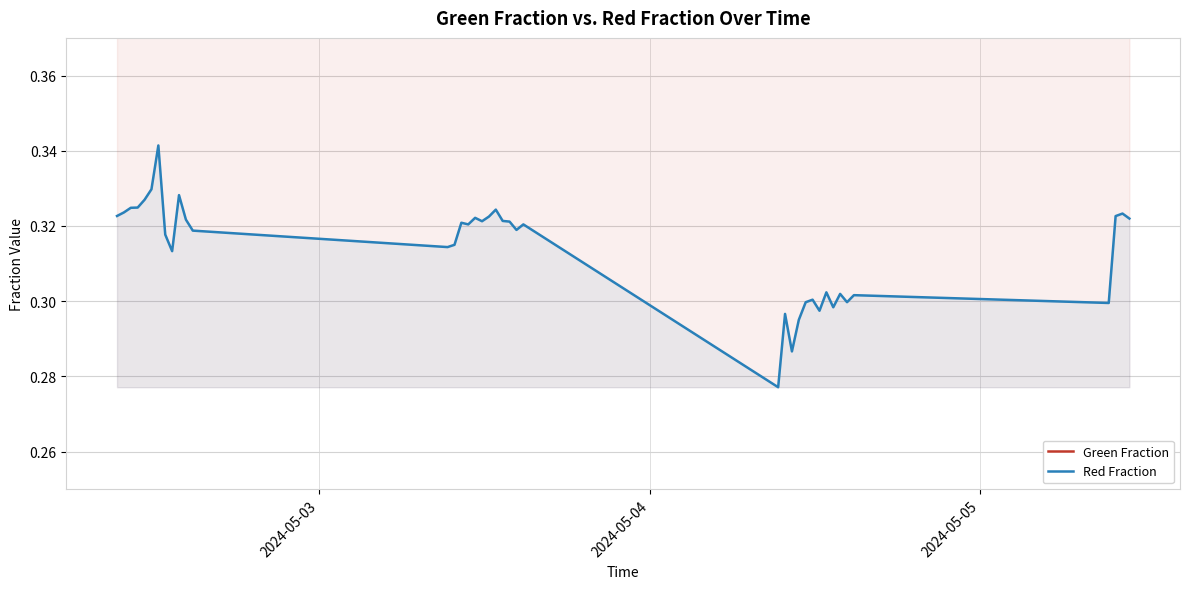

Does the chart display data point markers on the line(s)?

No